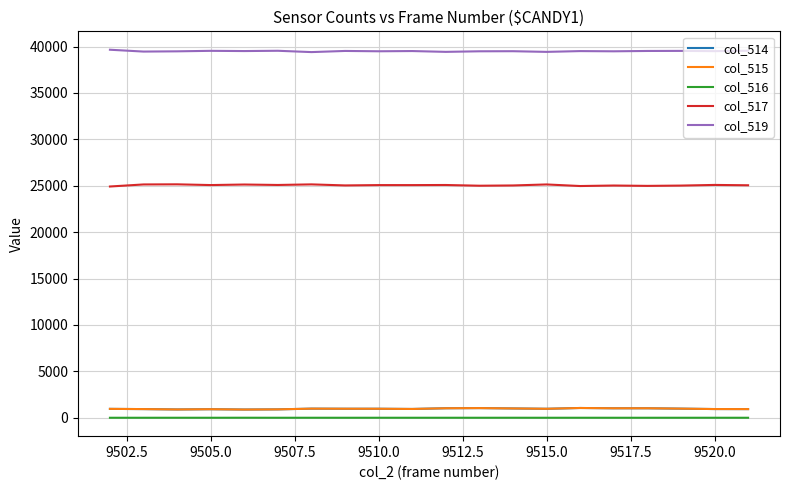

True or false: col_519 and col_515 intersect in this chart.

False